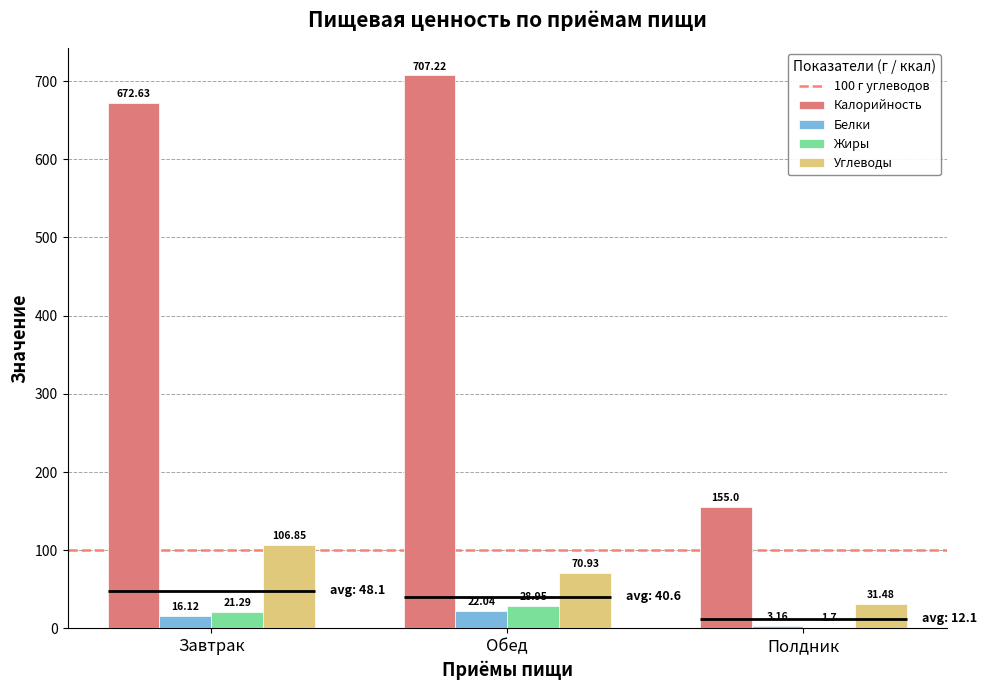

What is the sum of the Белки values at Обед and Завтрак?

38.2